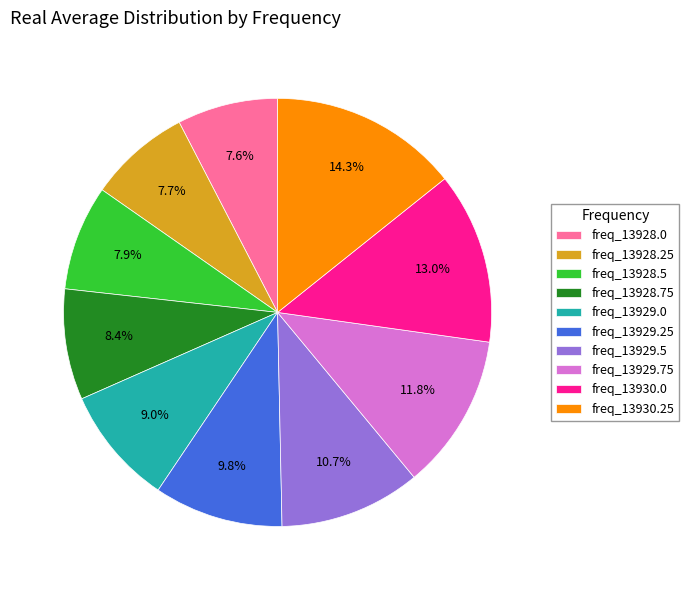

Between freq_13930.0 and freq_13929.25, which is larger?

freq_13930.0